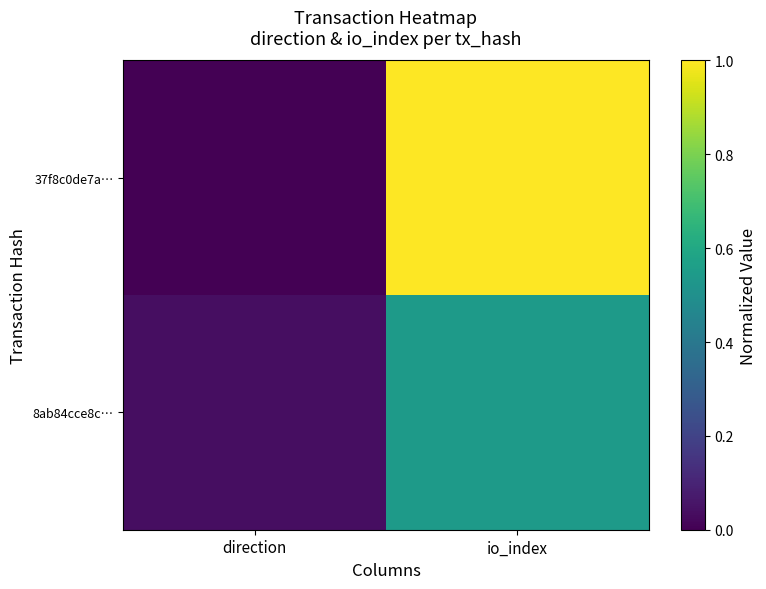

Rank the series by their average value, from lowest to highest.

8ab84cce8c…, 37f8c0de7a…